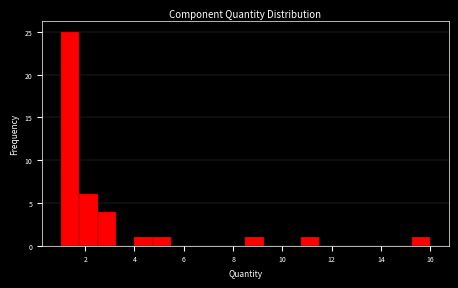

Read against the x-axis, roughly where is the centre of the tallest bar?

1.4